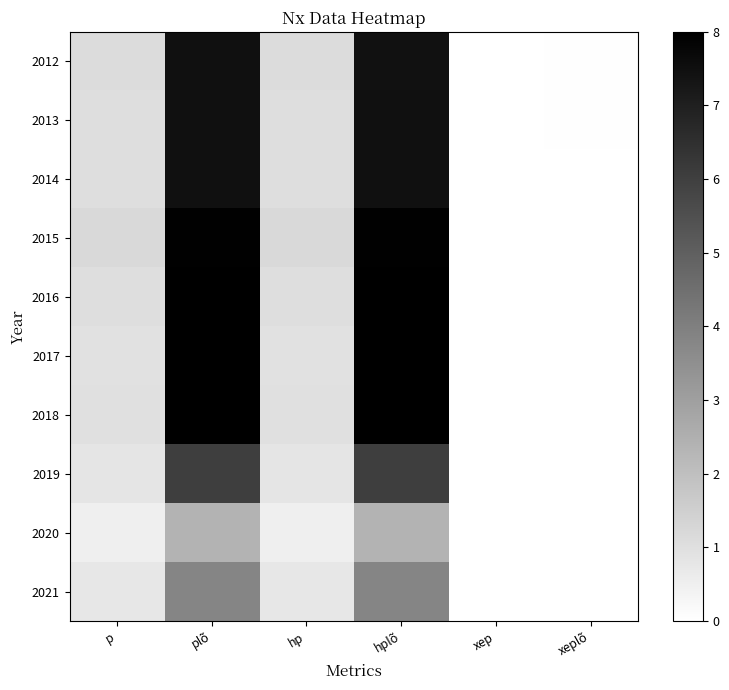

Reading right to left, extract all data points from this chart.

2012: xeplõ=0.1	xep=0.0	hplõ=7.4	hp=1.1	plõ=7.5	p=1.1
2013: xeplõ=0.0	xep=0.0	hplõ=7.5	hp=1.0	plõ=7.5	p=1.0
2014: xeplõ=0.0	xep=0.0	hplõ=7.5	hp=1.0	plõ=7.5	p=1.0
2015: xeplõ=0.0	xep=0.0	hplõ=7.9	hp=1.2	plõ=7.9	p=1.2
2016: xeplõ=0.0	xep=0.0	hplõ=7.9	hp=1.0	plõ=7.9	p=1.0
2017: xeplõ=0.0	xep=0.0	hplõ=8.0	hp=1.0	plõ=8.0	p=1.0
2018: xeplõ=0.0	xep=0.0	hplõ=8.0	hp=1.0	plõ=8.0	p=1.0
2019: xeplõ=0.0	xep=0.0	hplõ=6.0	hp=0.8	plõ=6.0	p=0.8
2020: xeplõ=0.0	xep=0.0	hplõ=2.4	hp=0.5	plõ=2.4	p=0.5
2021: xeplõ=0.0	xep=0.0	hplõ=3.8	hp=0.8	plõ=3.8	p=0.8